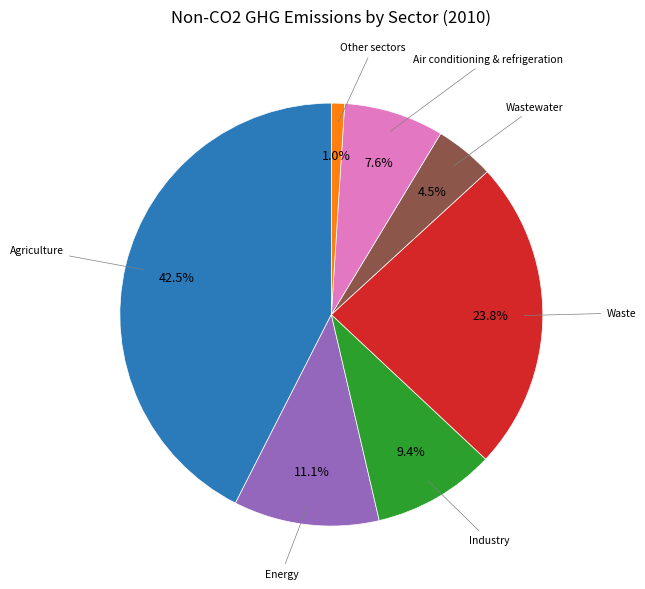

Is there a majority slice in this chart?

No